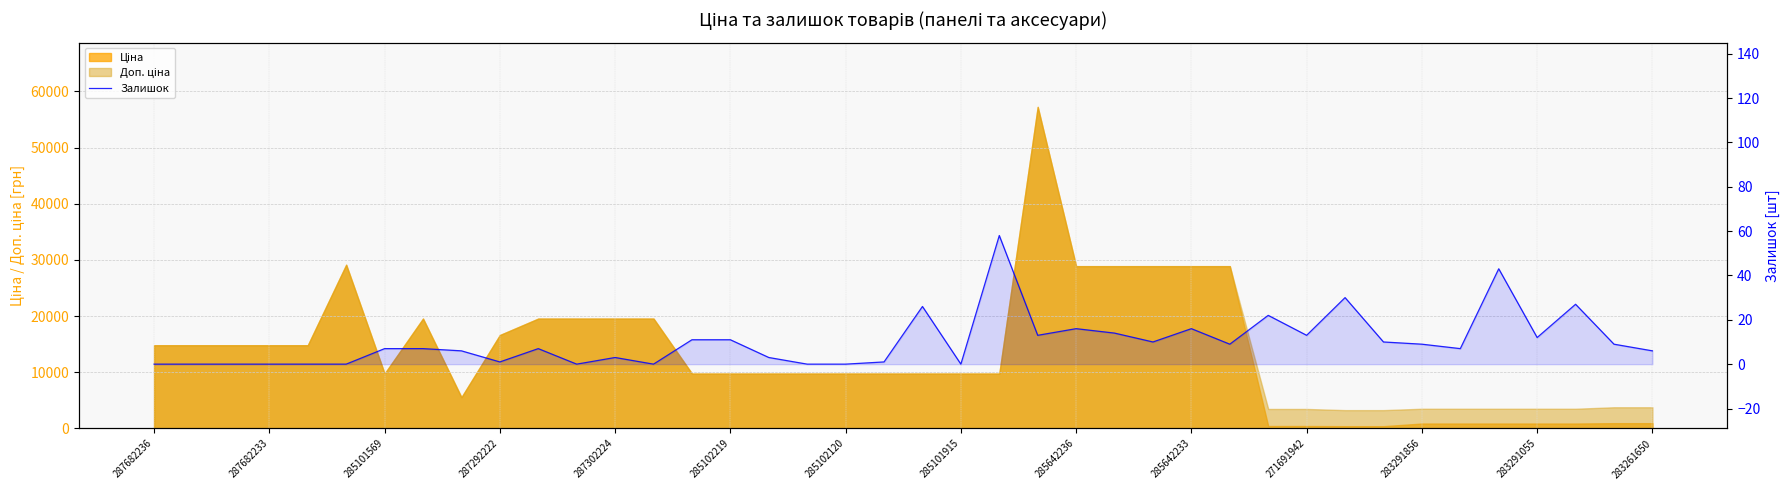

True or false: the data has more than 0 interior local peaks.

True